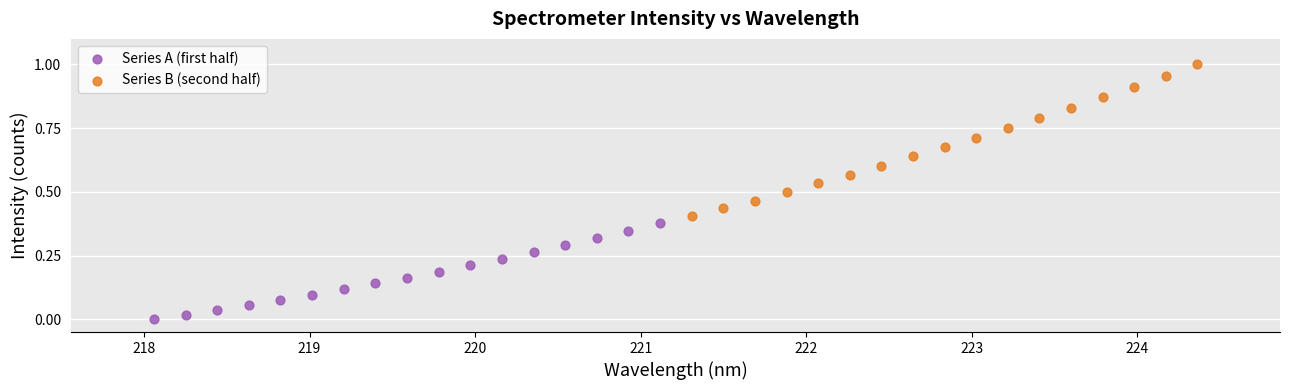

Which series contains the lowest Y value?

Series A (first half)